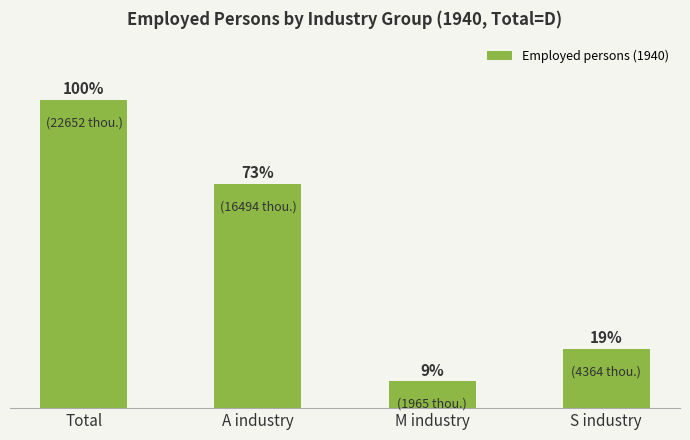

How many data points does each series have?

4